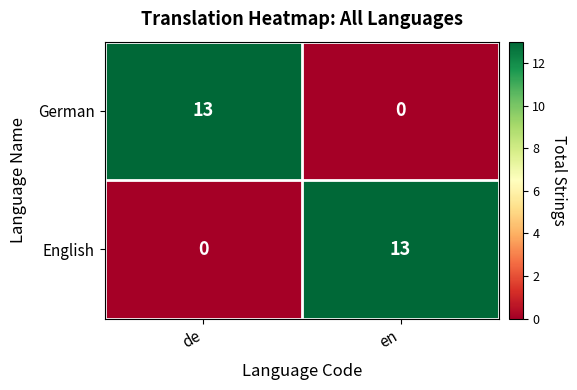

What is the difference between the maximum and minimum values in the English series?

13